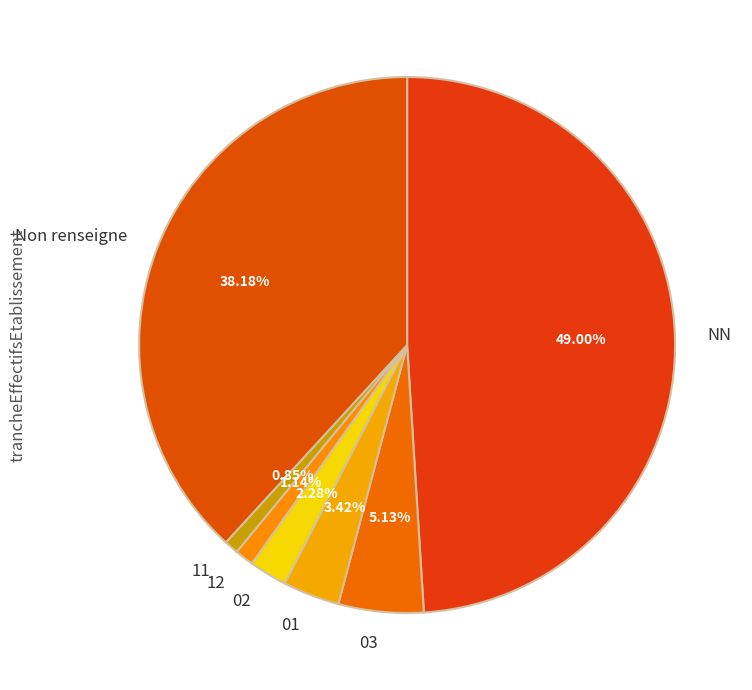

What percentage is NOT represented by 03?

94.9%